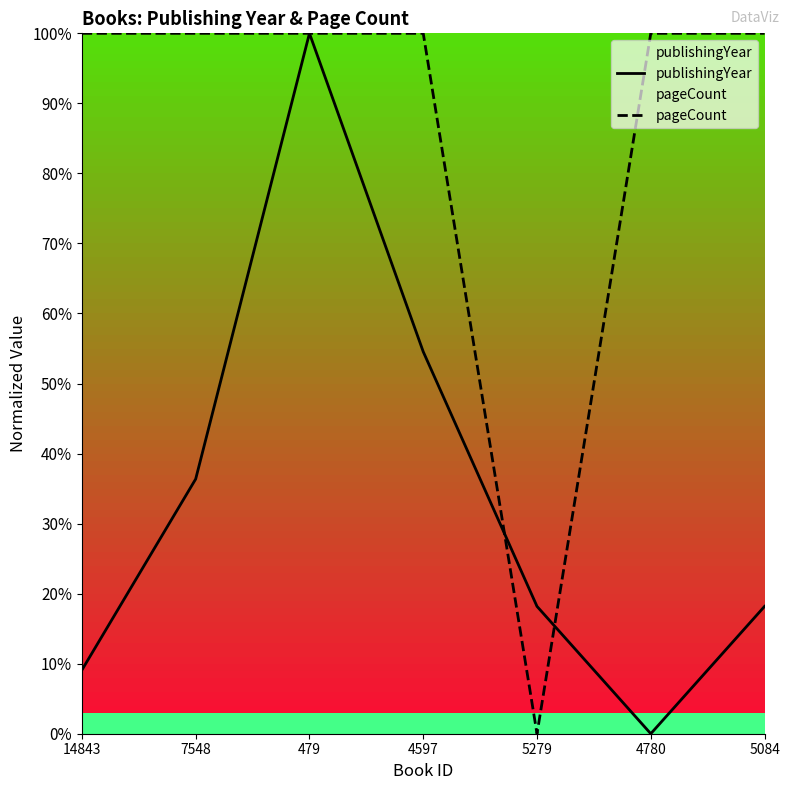

True or false: pageCount has more than 2 interior local peaks.

False